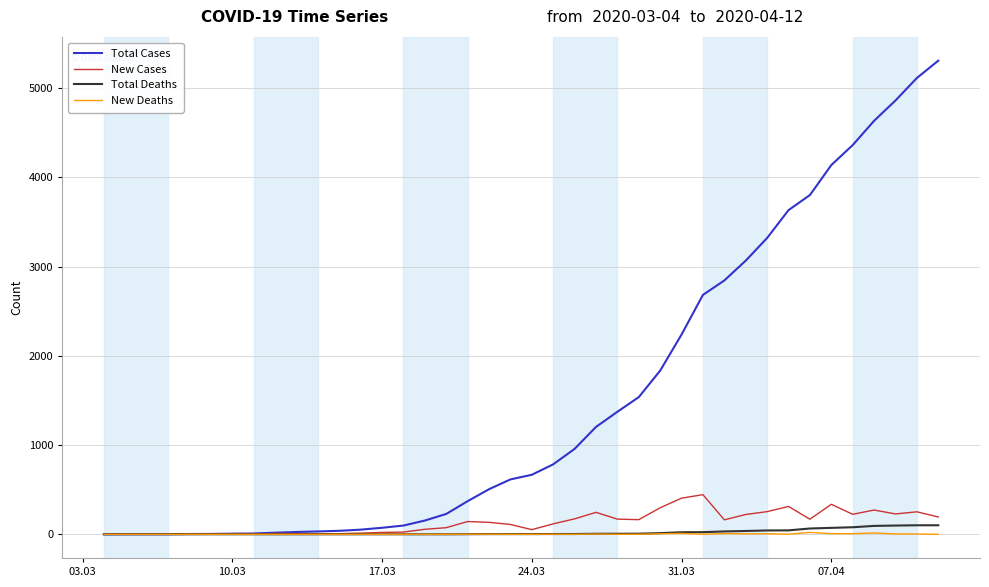

What is the highest value of the New Cases series?

444